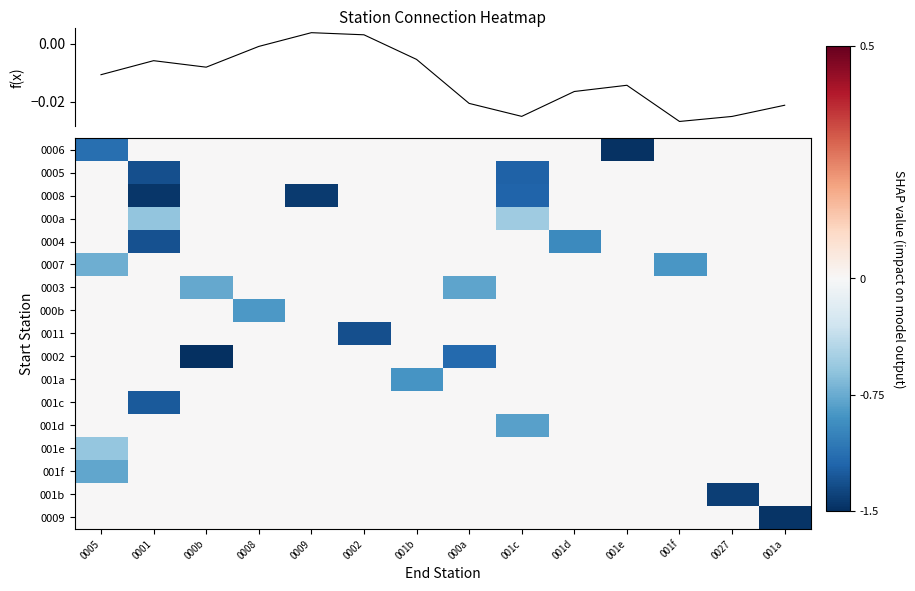

Is the value of 001b at 0027 greater than the value of 0009 at 001e?

No